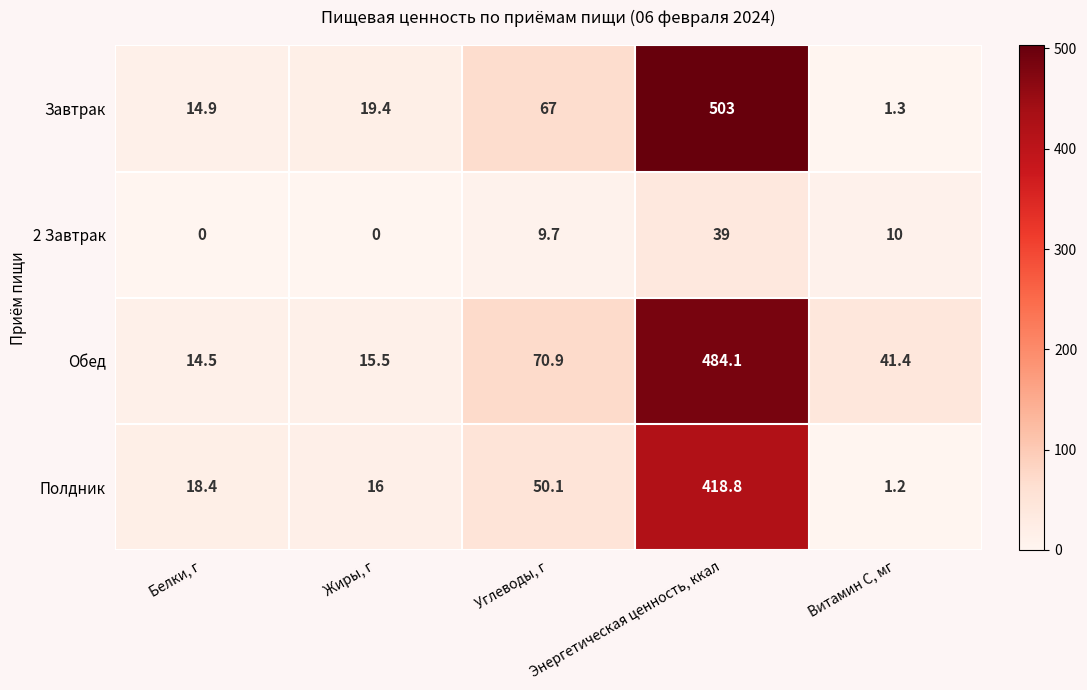

Which series has the widest spread of values?

Завтрак